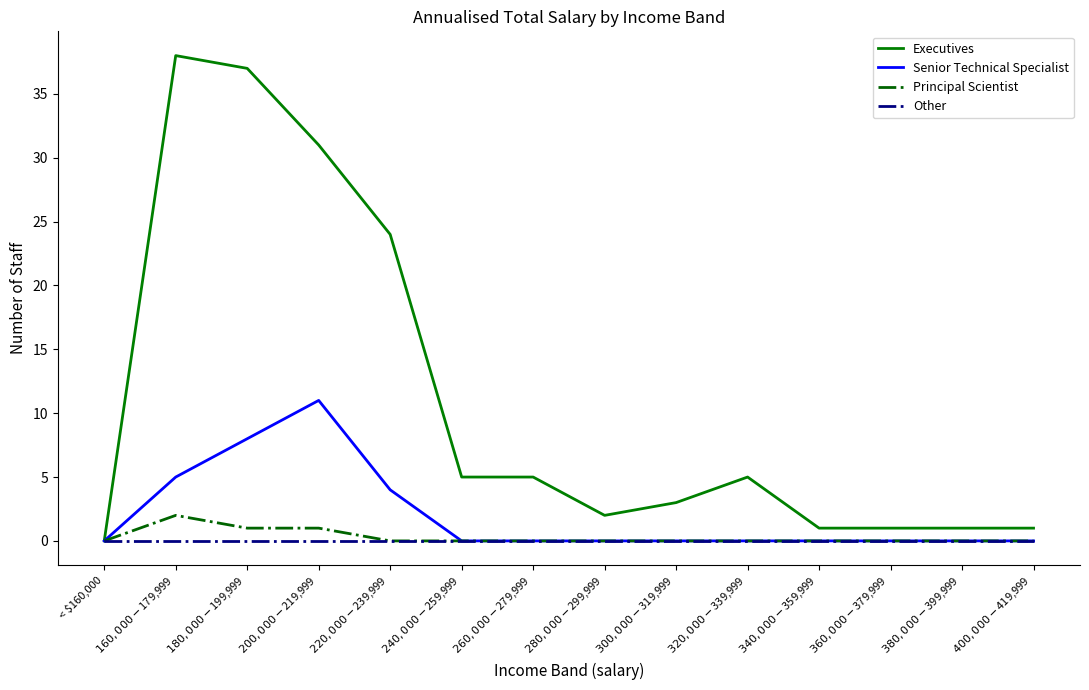

How many lines are shown in the chart?

4